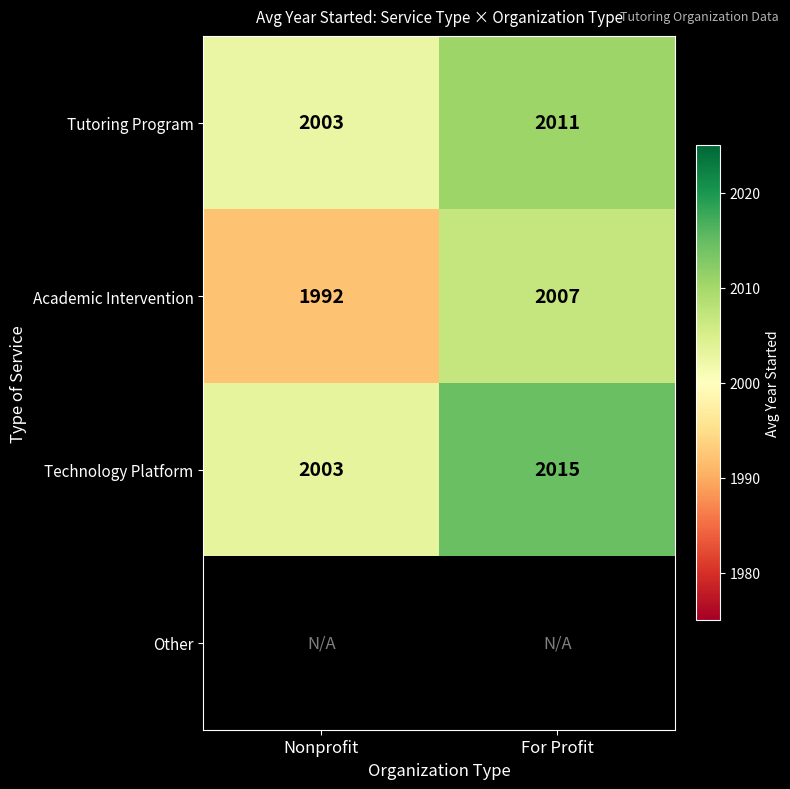

The Academic Intervention series shows 3547.4 at For Profit. True or false?

False